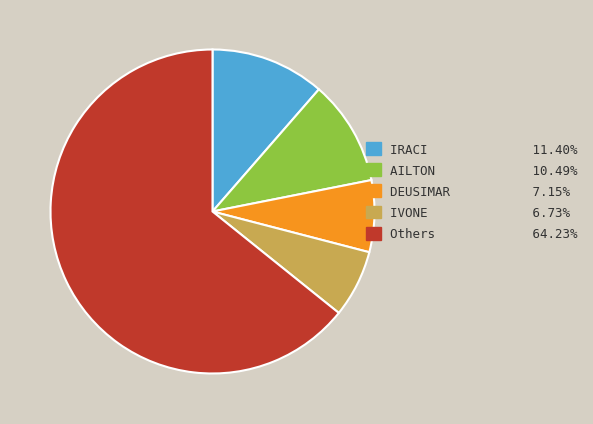

Is there a majority slice in this chart?

Yes